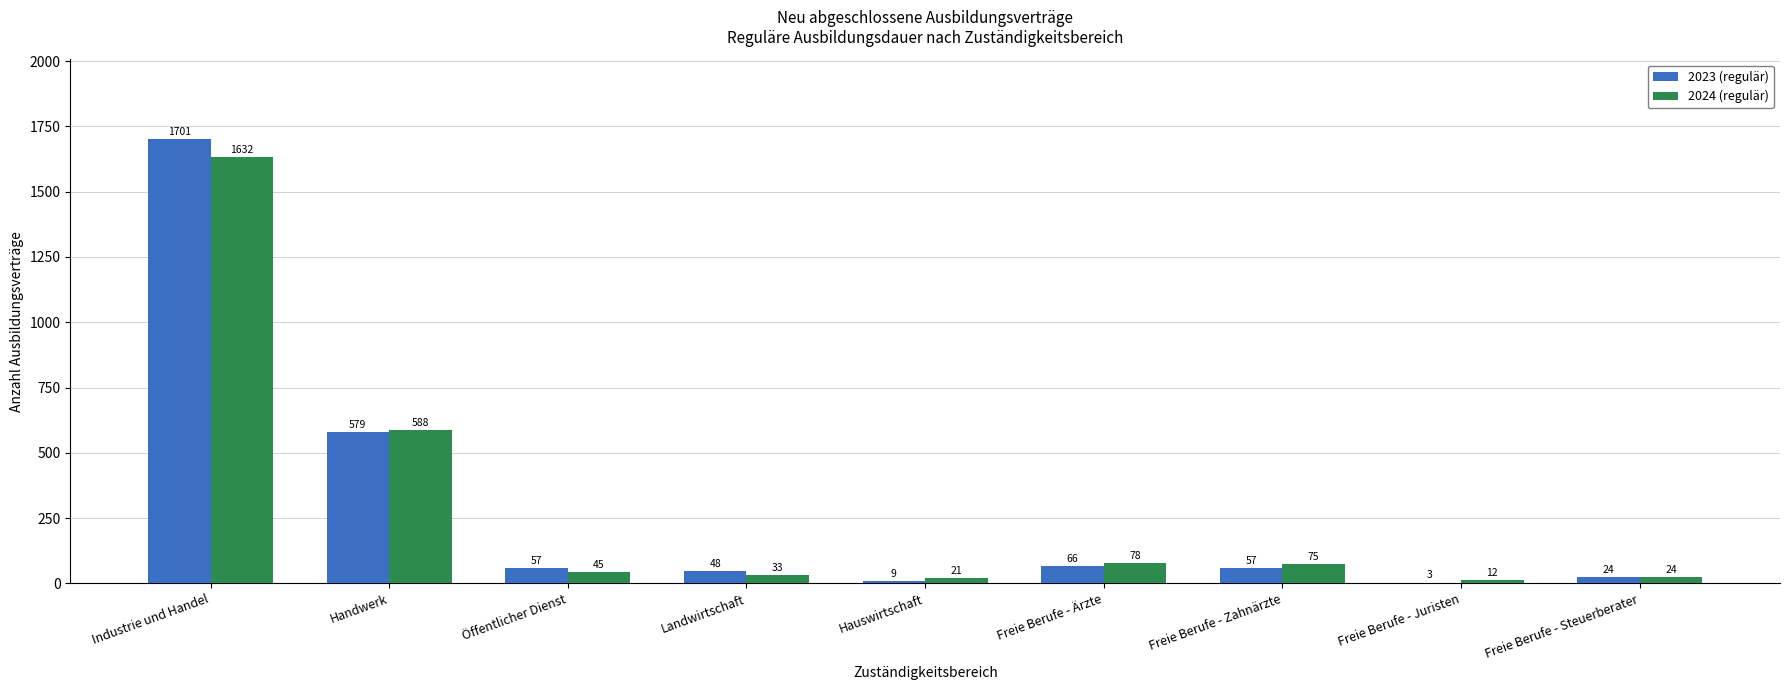

The 2024 (regulär) series shows 907 at Handwerk. True or false?

False